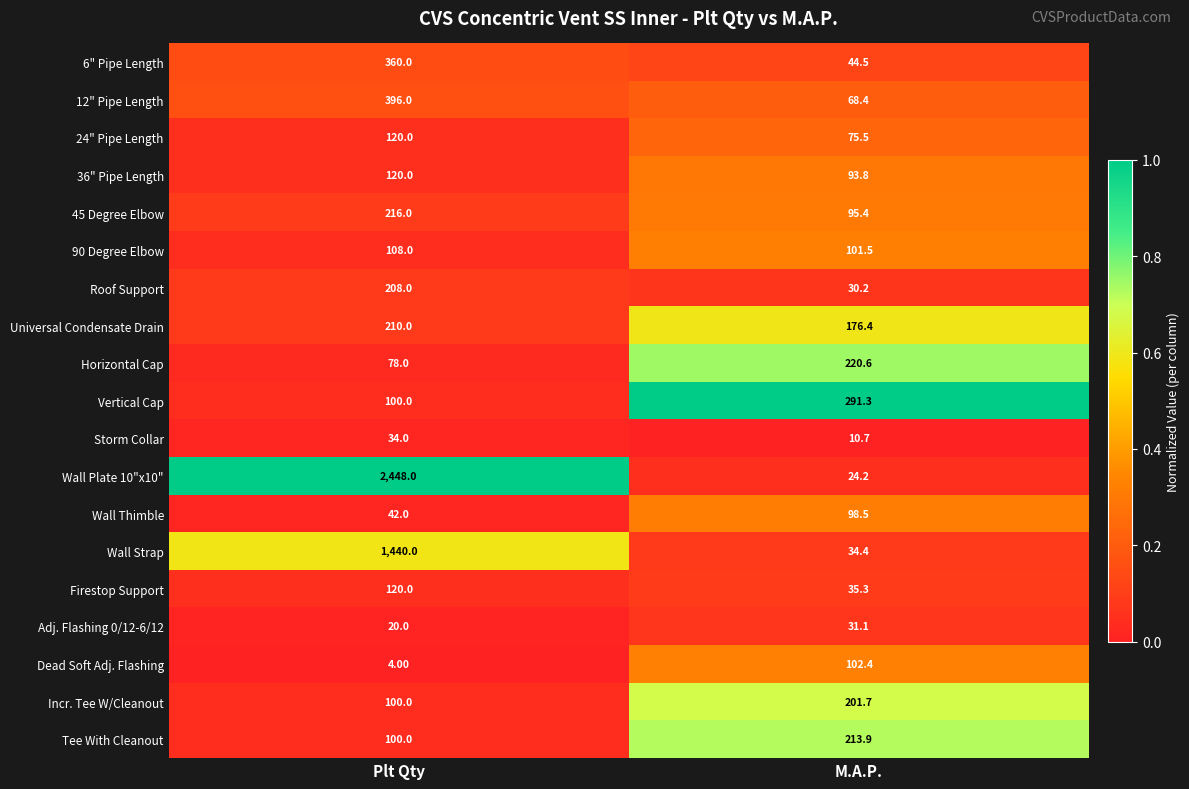

What is the difference between the maximum and minimum values in the Horizontal Cap series?

142.6